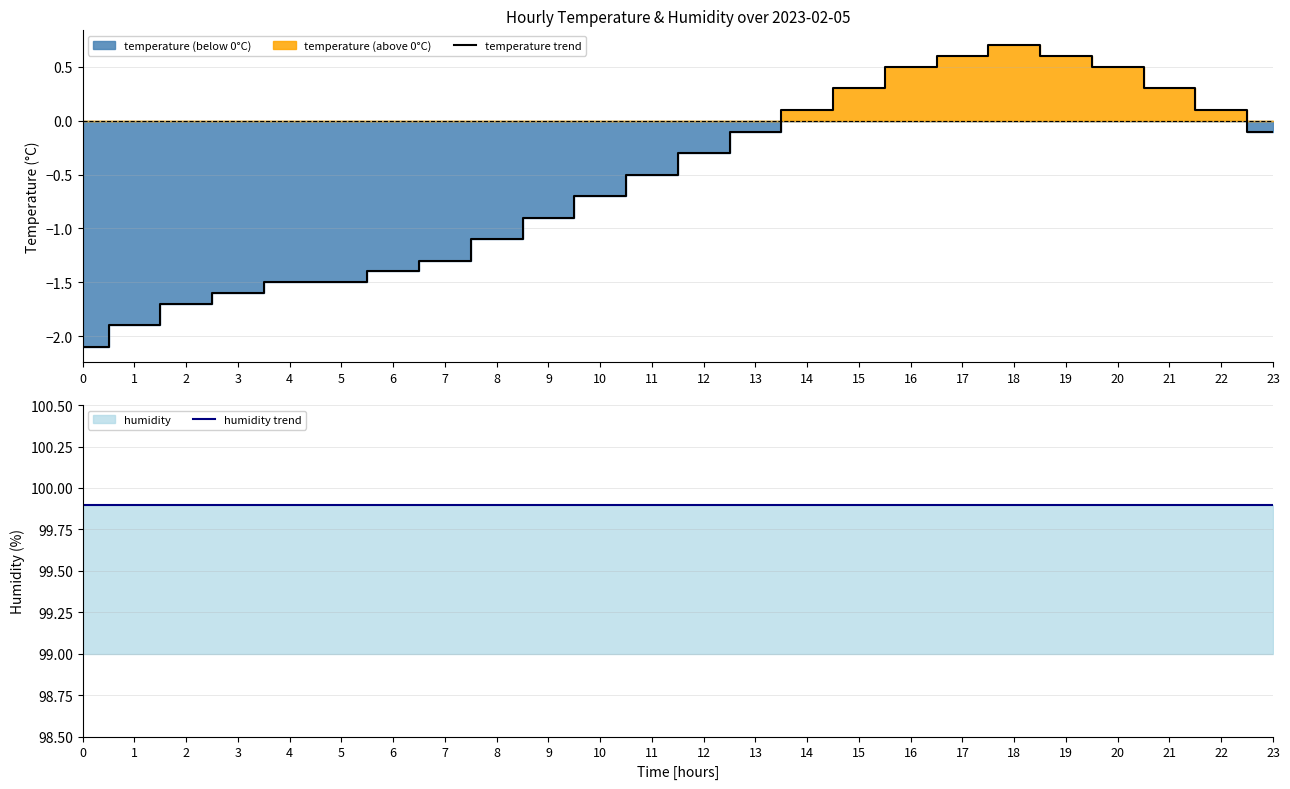

How many distinct data groups are displayed?

2